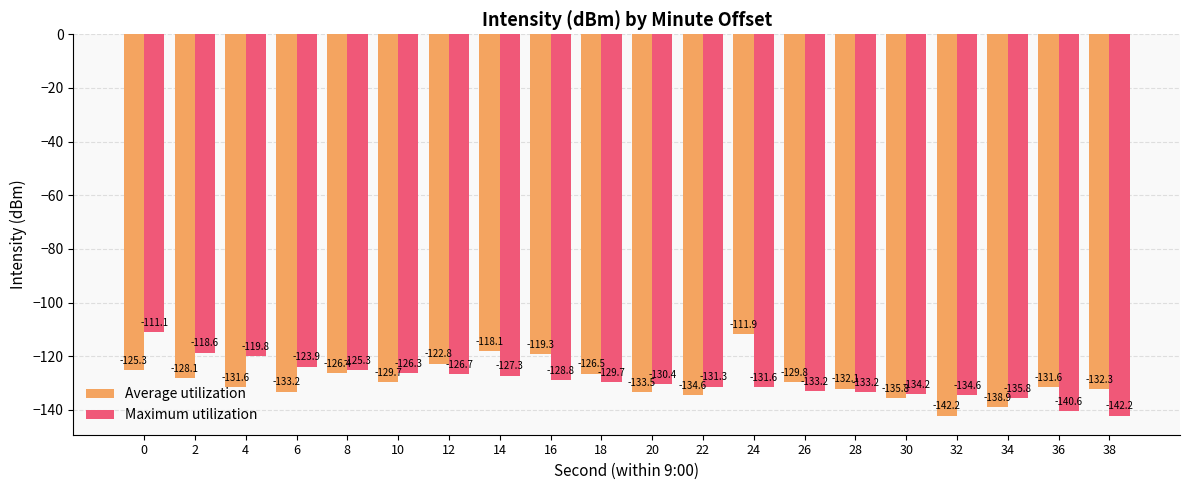

How many bars are there in each group?

2